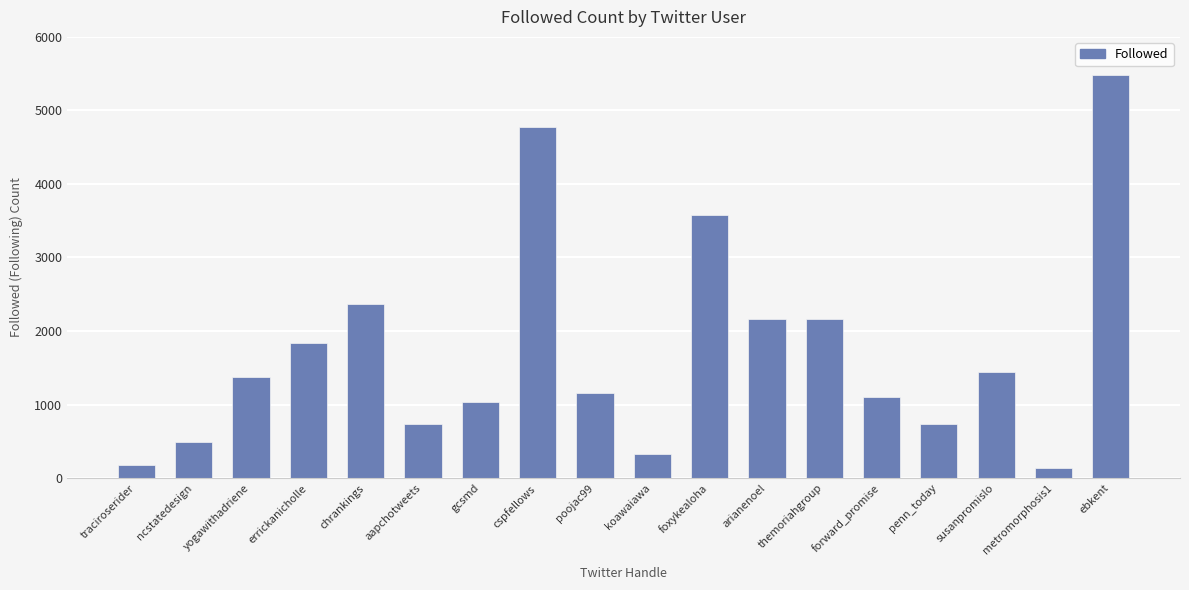

Approximately how many times larger is the value at susanpromislo compared to traciroserider?

8.0